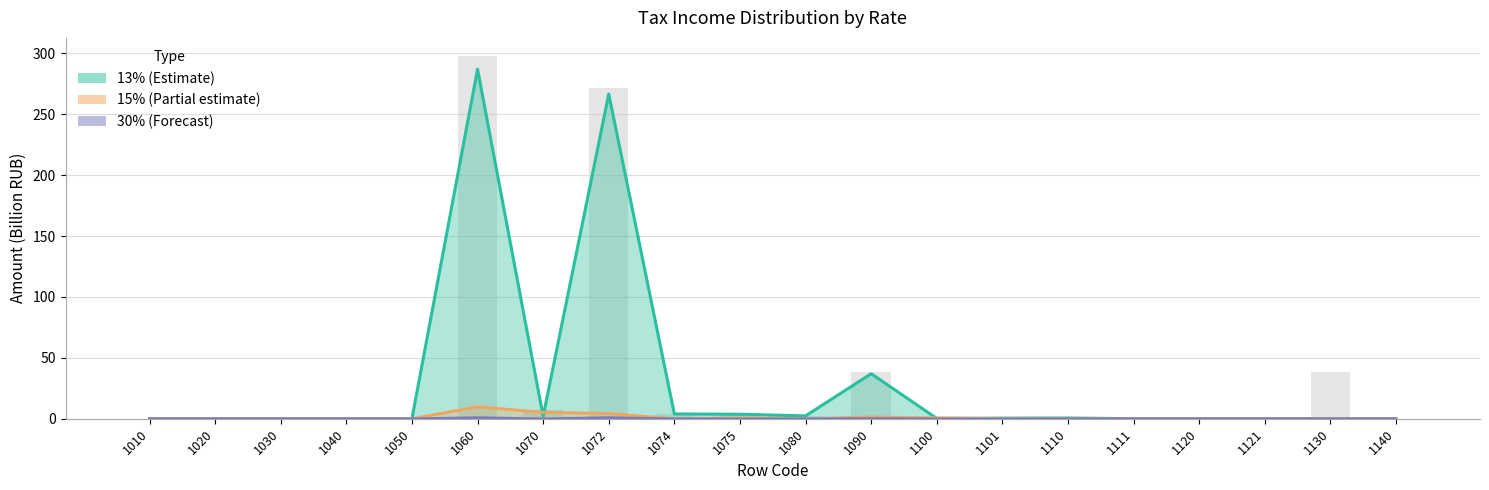

What is the highest value of the 15% (Partial) series?

9.9